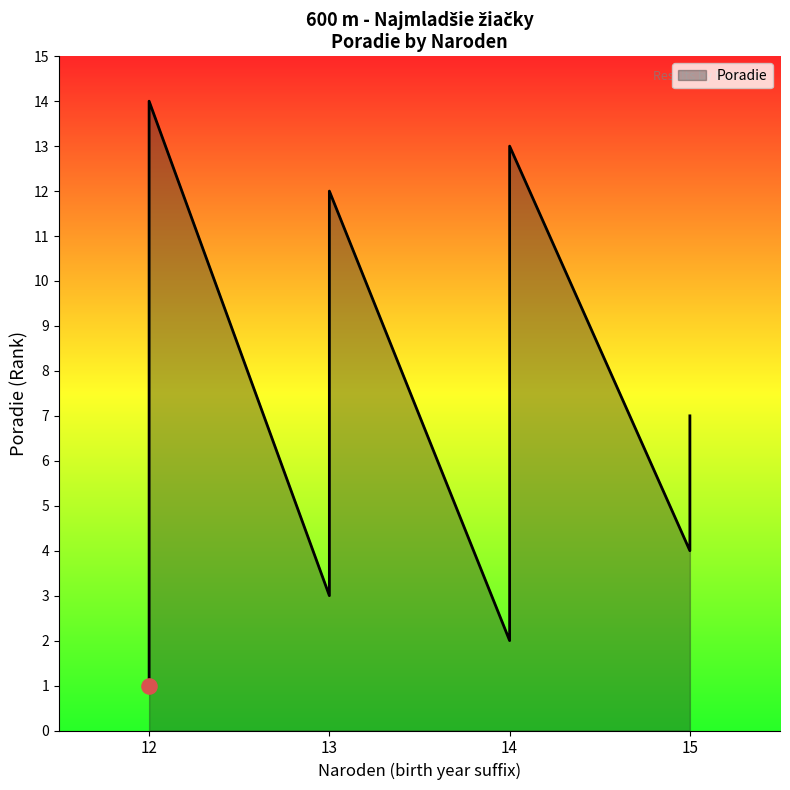

Between 12 and 12, which is larger?

12